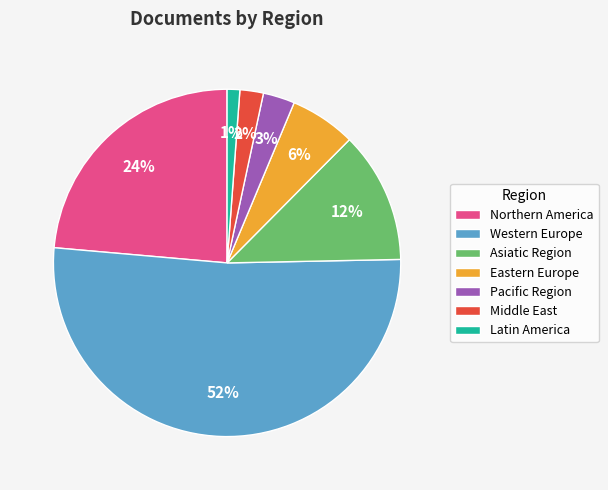

True or false: Western Europe accounts for 38% of the total.

False